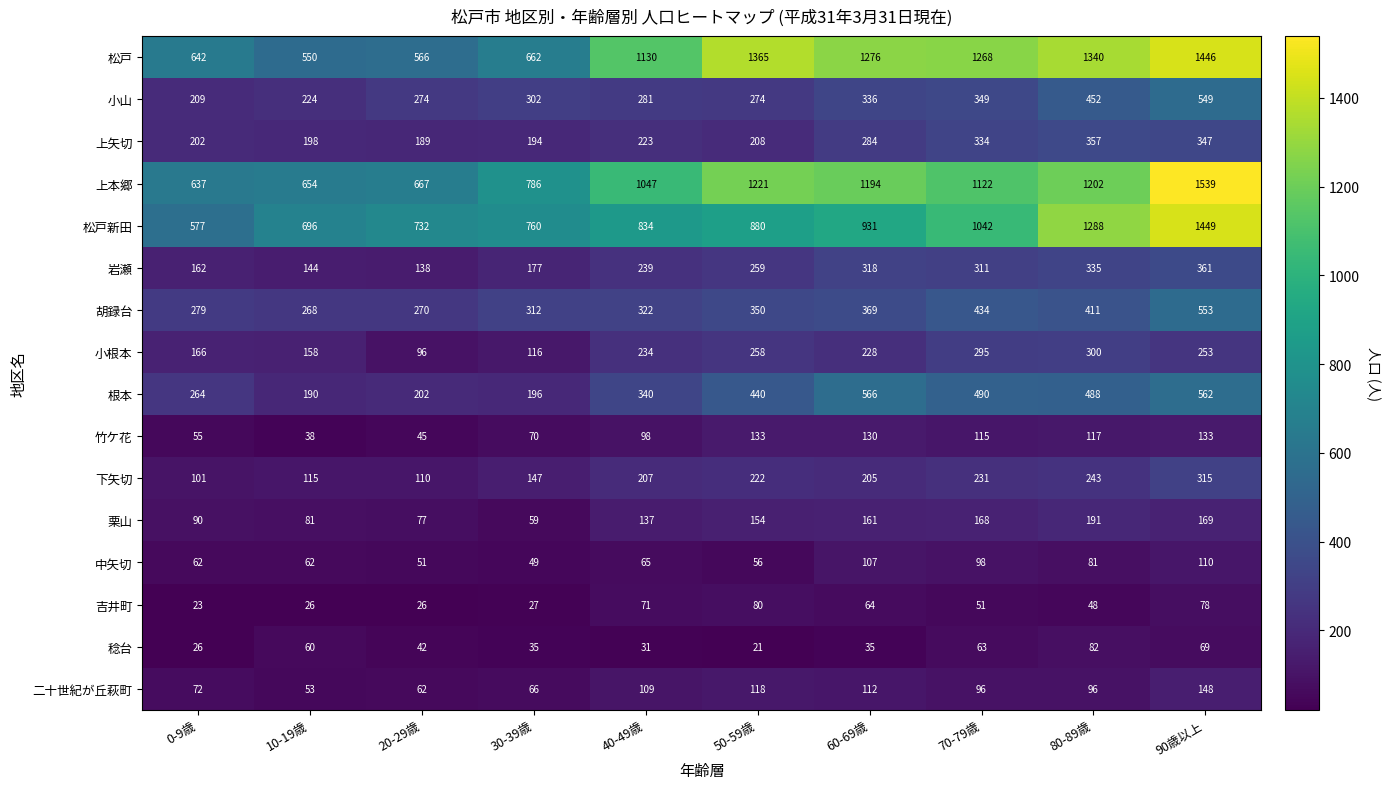

Count the number of data series in this chart.

16